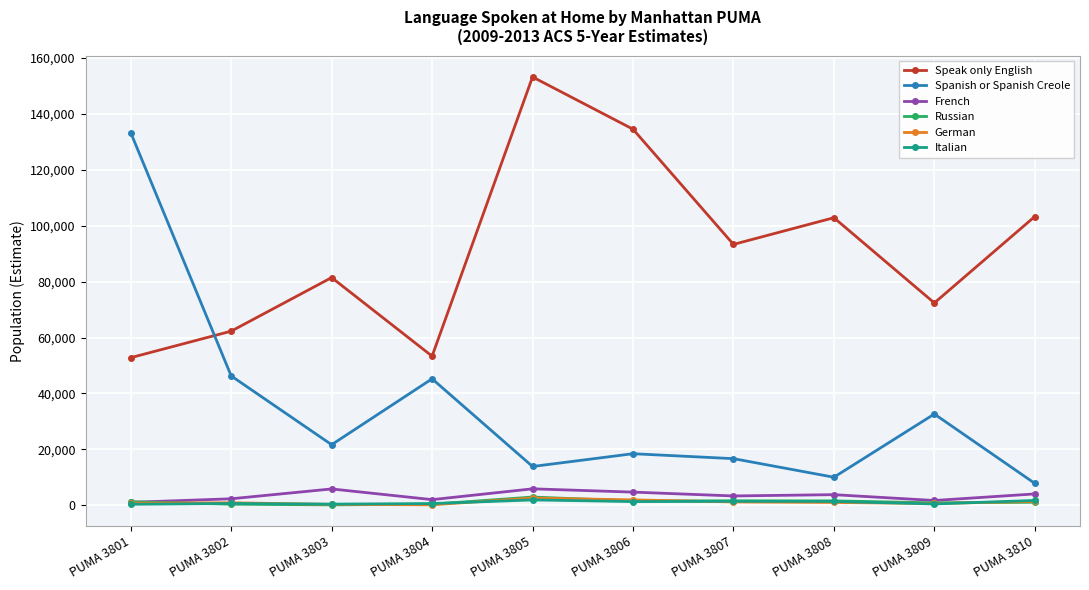

At which category is the sum across all series the highest?

PUMA 3801